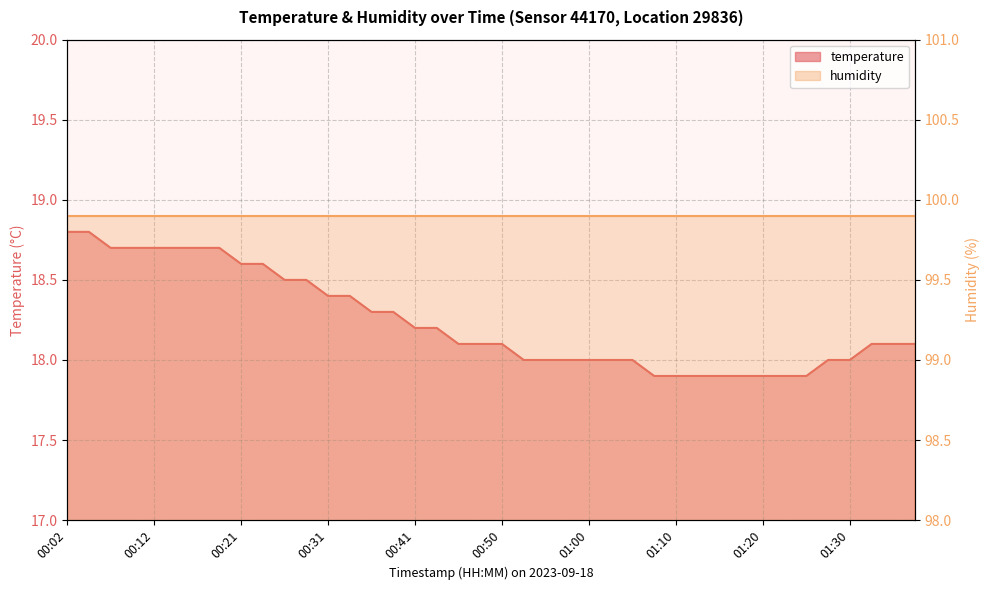

The chart shows a value of 27.1 at 00:04. True or false?

False